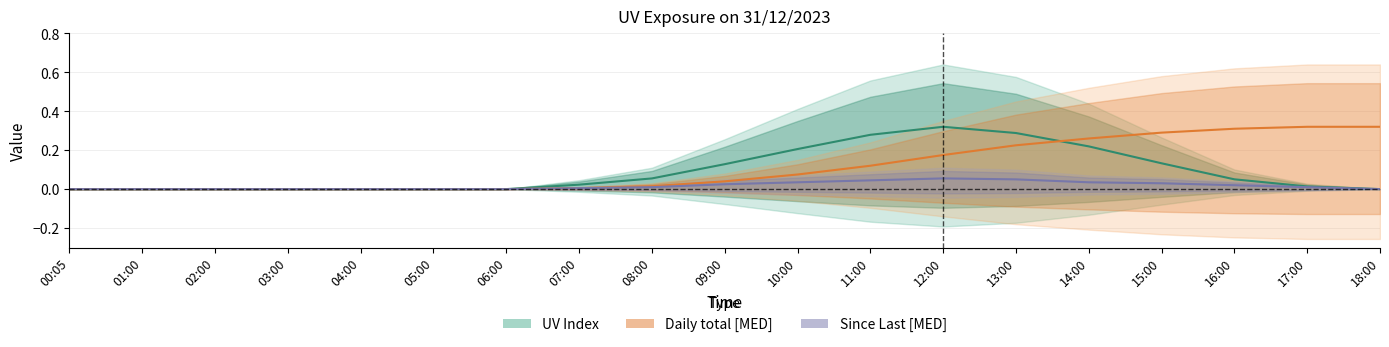

What is the difference between the second highest and minimum values in the Since Last [MED] series?

0.1